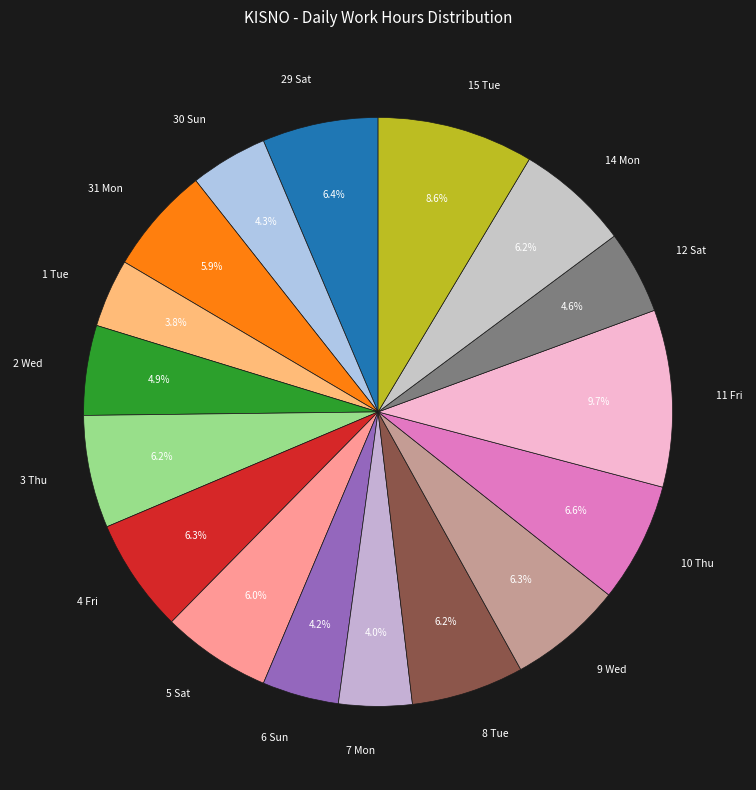

Which slice is the largest?

11 Fri